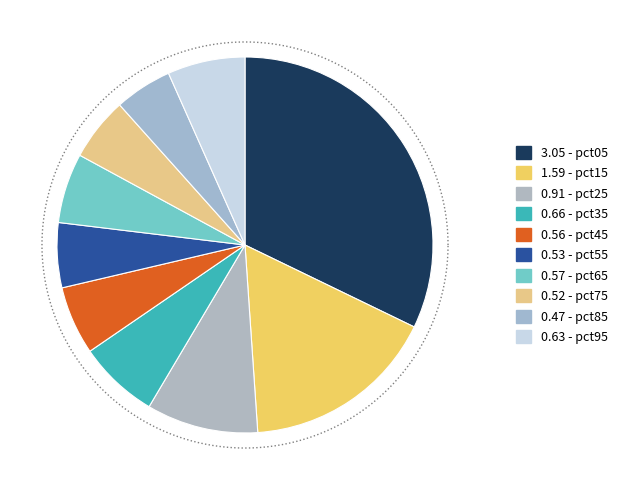

Which category has the biggest portion of the pie?

pct05